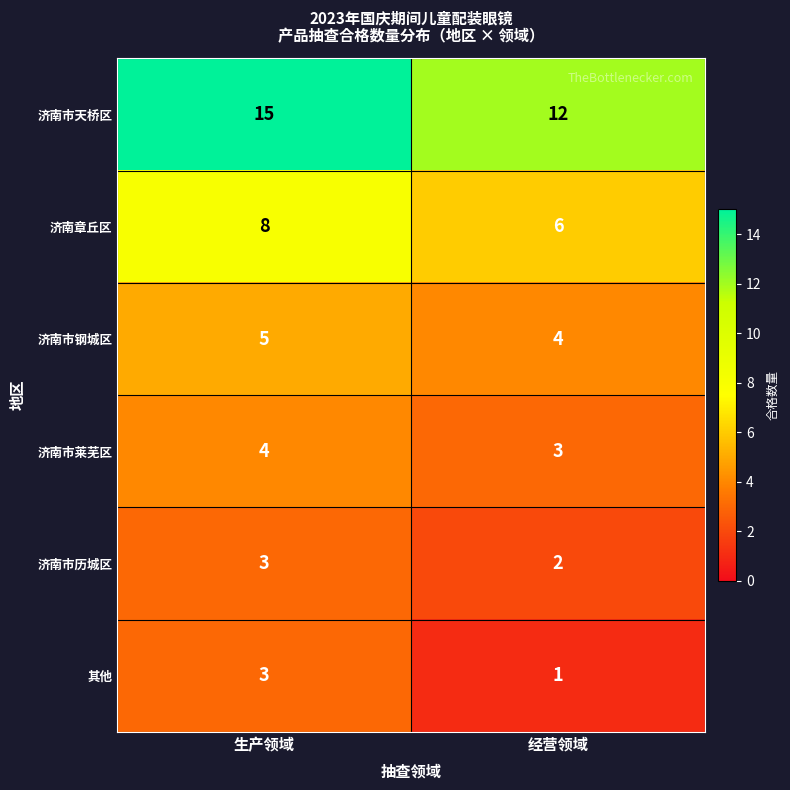

Which series has the largest total across all categories?

济南市天桥区